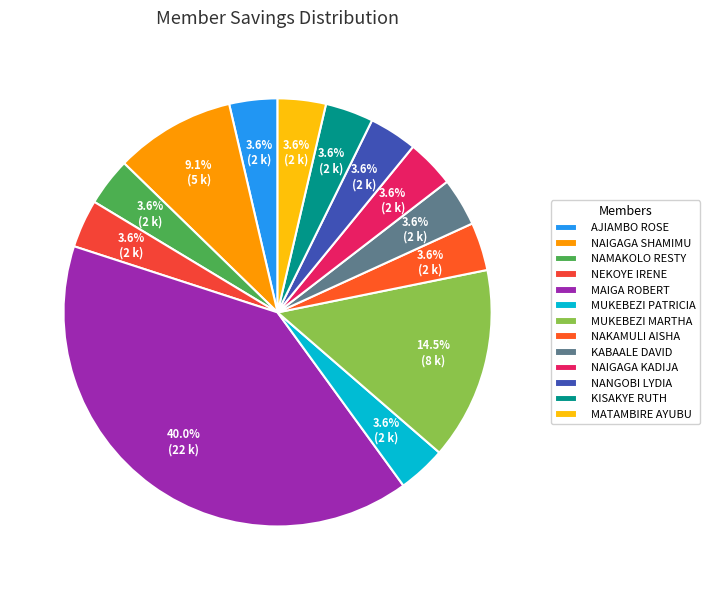

Combined, do KABAALE DAVID and NAMAKOLO RESTY account for over 50%?

No